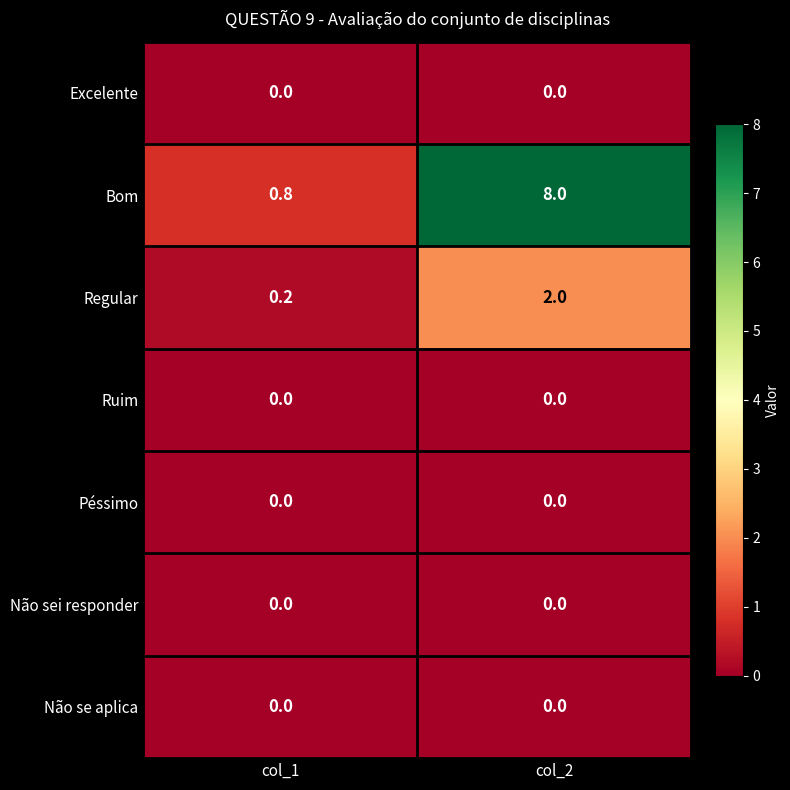

Between col_1 and col_2, which series saw the biggest shift?

Bom